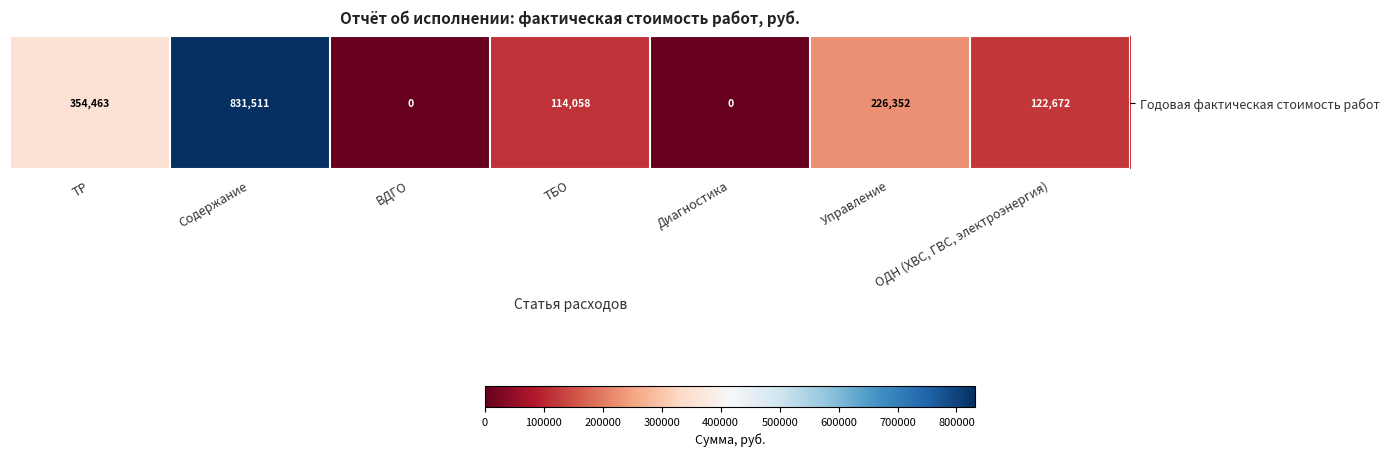

The chart shows a value of -477150.6 at ВДГО. True or false?

False